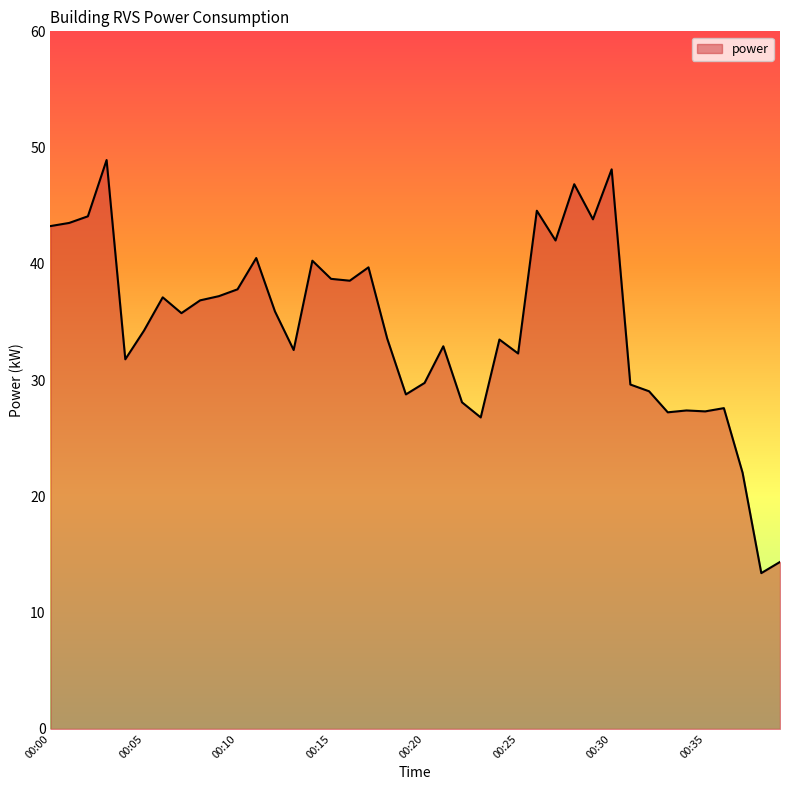

What is the greatest value displayed?

48.9